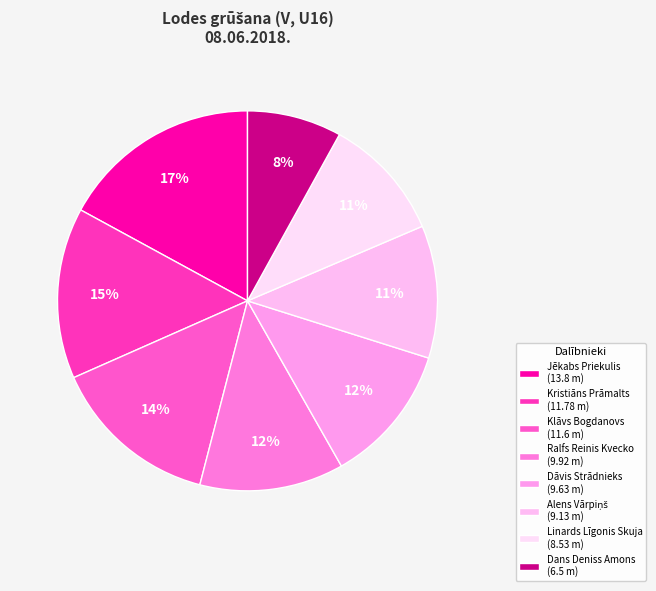

The Dans Deniss Amons slice represents 8% of the pie. True or false?

True